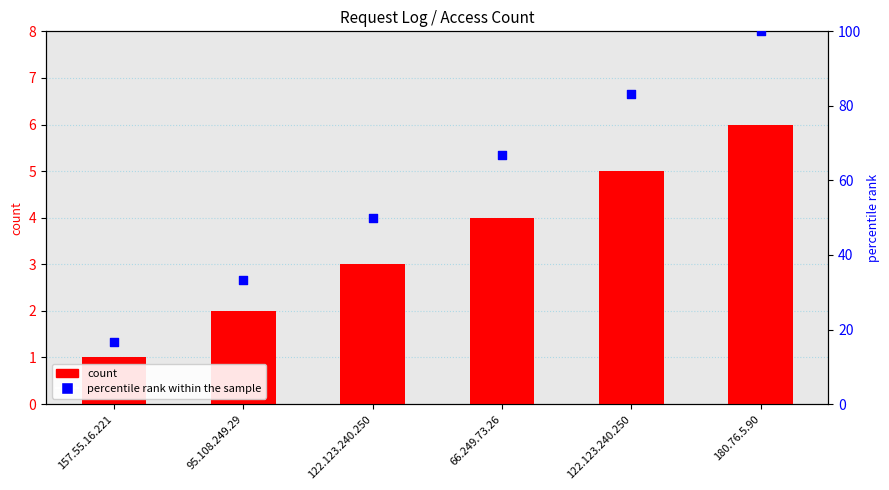

At how many categories does at least one series exceed 98?

1